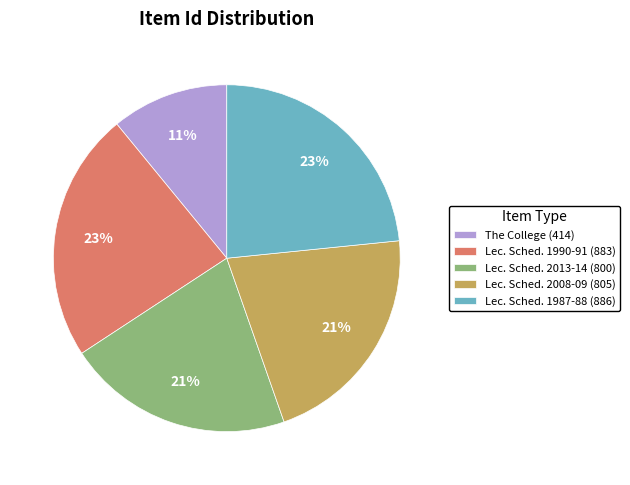

What is the ratio of the value at Lec. Sched. 2013-14 (800) to the value at Lec. Sched. 2008-09 (805)?

1.0